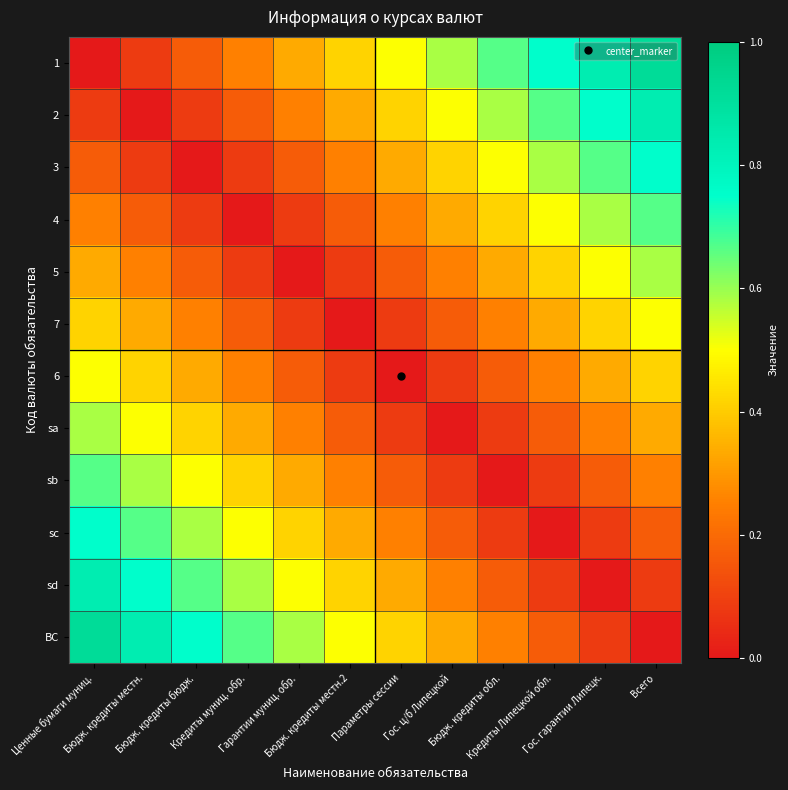

Reading left to right, extract all data points from this chart.

1: Ценные бумаги муниц.=0.0	Бюдж. кредиты местн.=0.1	Бюдж. кредиты бюдж.=0.2	Кредиты муниц. обр.=0.2	Гарантии муниц. обр.=0.3	Бюдж. кредиты местн.2=0.4	Параметры сессии=0.5	Гос. ц/б Липецкой=0.6	Бюдж. кредиты обл.=0.7	Кредиты Липецкой обл.=0.8	Гос. гарантии Липецк.=0.8	Всего=0.9
2: Ценные бумаги муниц.=0.1	Бюдж. кредиты местн.=0.0	Бюдж. кредиты бюдж.=0.1	Кредиты муниц. обр.=0.2	Гарантии муниц. обр.=0.2	Бюдж. кредиты местн.2=0.3	Параметры сессии=0.4	Гос. ц/б Липецкой=0.5	Бюдж. кредиты обл.=0.6	Кредиты Липецкой обл.=0.7	Гос. гарантии Липецк.=0.8	Всего=0.8
3: Ценные бумаги муниц.=0.2	Бюдж. кредиты местн.=0.1	Бюдж. кредиты бюдж.=0.0	Кредиты муниц. обр.=0.1	Гарантии муниц. обр.=0.2	Бюдж. кредиты местн.2=0.2	Параметры сессии=0.3	Гос. ц/б Липецкой=0.4	Бюдж. кредиты обл.=0.5	Кредиты Липецкой обл.=0.6	Гос. гарантии Липецк.=0.7	Всего=0.8
4: Ценные бумаги муниц.=0.2	Бюдж. кредиты местн.=0.2	Бюдж. кредиты бюдж.=0.1	Кредиты муниц. обр.=0.0	Гарантии муниц. обр.=0.1	Бюдж. кредиты местн.2=0.2	Параметры сессии=0.2	Гос. ц/б Липецкой=0.3	Бюдж. кредиты обл.=0.4	Кредиты Липецкой обл.=0.5	Гос. гарантии Липецк.=0.6	Всего=0.7
5: Ценные бумаги муниц.=0.3	Бюдж. кредиты местн.=0.2	Бюдж. кредиты бюдж.=0.2	Кредиты муниц. обр.=0.1	Гарантии муниц. обр.=0.0	Бюдж. кредиты местн.2=0.1	Параметры сессии=0.2	Гос. ц/б Липецкой=0.2	Бюдж. кредиты обл.=0.3	Кредиты Липецкой обл.=0.4	Гос. гарантии Липецк.=0.5	Всего=0.6
7: Ценные бумаги муниц.=0.4	Бюдж. кредиты местн.=0.3	Бюдж. кредиты бюдж.=0.2	Кредиты муниц. обр.=0.2	Гарантии муниц. обр.=0.1	Бюдж. кредиты местн.2=0.0	Параметры сессии=0.1	Гос. ц/б Липецкой=0.2	Бюдж. кредиты обл.=0.2	Кредиты Липецкой обл.=0.3	Гос. гарантии Липецк.=0.4	Всего=0.5
6: Ценные бумаги муниц.=0.5	Бюдж. кредиты местн.=0.4	Бюдж. кредиты бюдж.=0.3	Кредиты муниц. обр.=0.2	Гарантии муниц. обр.=0.2	Бюдж. кредиты местн.2=0.1	Параметры сессии=0.0	Гос. ц/б Липецкой=0.1	Бюдж. кредиты обл.=0.2	Кредиты Липецкой обл.=0.2	Гос. гарантии Липецк.=0.3	Всего=0.4
sa: Ценные бумаги муниц.=0.6	Бюдж. кредиты местн.=0.5	Бюдж. кредиты бюдж.=0.4	Кредиты муниц. обр.=0.3	Гарантии муниц. обр.=0.2	Бюдж. кредиты местн.2=0.2	Параметры сессии=0.1	Гос. ц/б Липецкой=0.0	Бюдж. кредиты обл.=0.1	Кредиты Липецкой обл.=0.2	Гос. гарантии Липецк.=0.2	Всего=0.3
sb: Ценные бумаги муниц.=0.7	Бюдж. кредиты местн.=0.6	Бюдж. кредиты бюдж.=0.5	Кредиты муниц. обр.=0.4	Гарантии муниц. обр.=0.3	Бюдж. кредиты местн.2=0.2	Параметры сессии=0.2	Гос. ц/б Липецкой=0.1	Бюдж. кредиты обл.=0.0	Кредиты Липецкой обл.=0.1	Гос. гарантии Липецк.=0.2	Всего=0.2
sc: Ценные бумаги муниц.=0.8	Бюдж. кредиты местн.=0.7	Бюдж. кредиты бюдж.=0.6	Кредиты муниц. обр.=0.5	Гарантии муниц. обр.=0.4	Бюдж. кредиты местн.2=0.3	Параметры сессии=0.2	Гос. ц/б Липецкой=0.2	Бюдж. кредиты обл.=0.1	Кредиты Липецкой обл.=0.0	Гос. гарантии Липецк.=0.1	Всего=0.2
sd: Ценные бумаги муниц.=0.8	Бюдж. кредиты местн.=0.8	Бюдж. кредиты бюдж.=0.7	Кредиты муниц. обр.=0.6	Гарантии муниц. обр.=0.5	Бюдж. кредиты местн.2=0.4	Параметры сессии=0.3	Гос. ц/б Липецкой=0.2	Бюдж. кредиты обл.=0.2	Кредиты Липецкой обл.=0.1	Гос. гарантии Липецк.=0.0	Всего=0.1
ВС: Ценные бумаги муниц.=0.9	Бюдж. кредиты местн.=0.8	Бюдж. кредиты бюдж.=0.8	Кредиты муниц. обр.=0.7	Гарантии муниц. обр.=0.6	Бюдж. кредиты местн.2=0.5	Параметры сессии=0.4	Гос. ц/б Липецкой=0.3	Бюдж. кредиты обл.=0.2	Кредиты Липецкой обл.=0.2	Гос. гарантии Липецк.=0.1	Всего=0.0